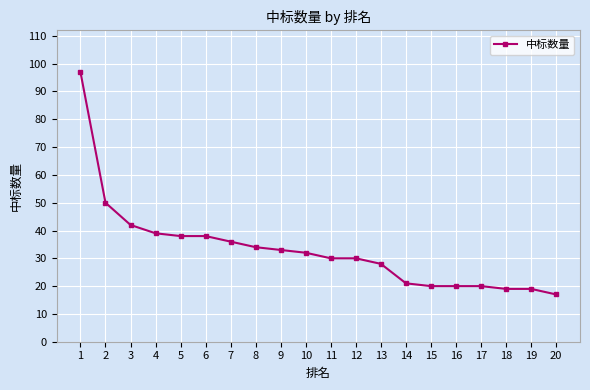

How many series are shown in this chart?

1